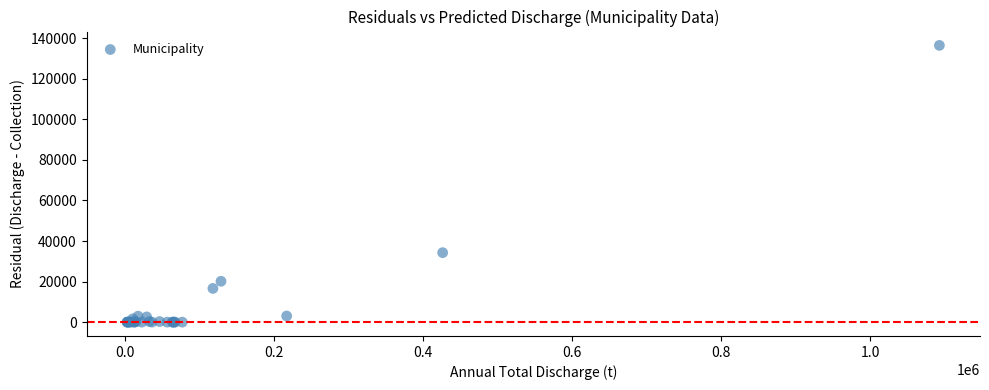

What Y value in the scatter plot is closest to 68219?

34253